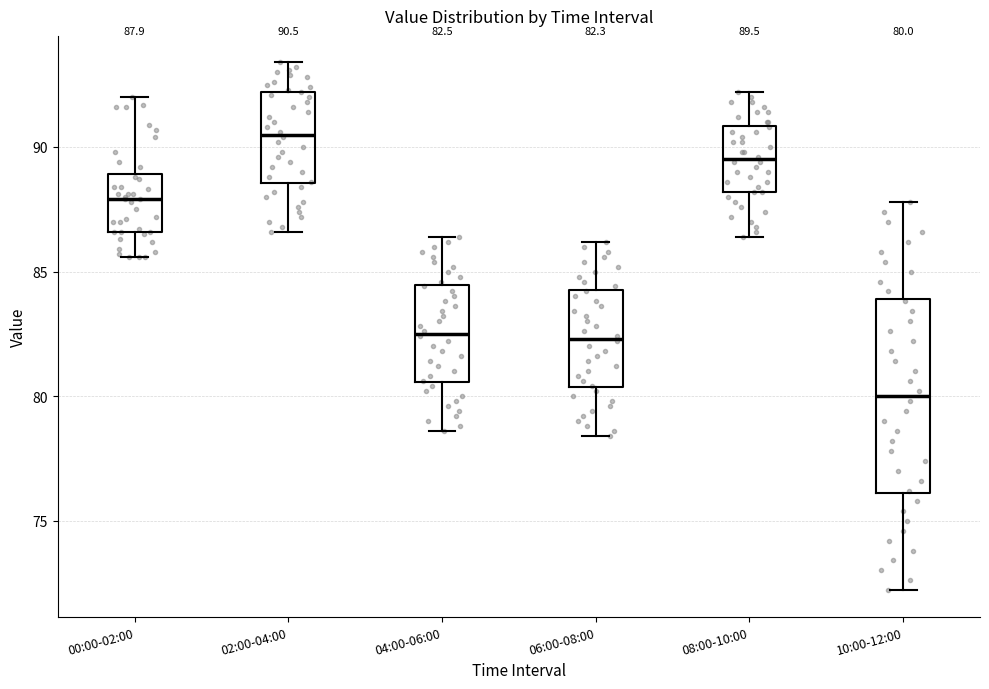

Which box's median line is the lowest?

10:00-12:00